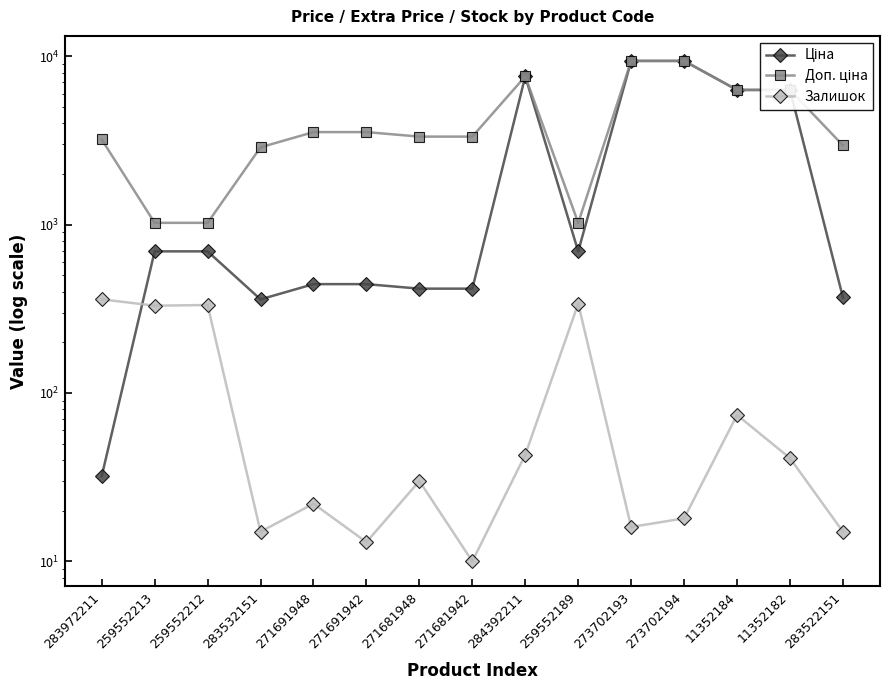

True or false: Залишок and Доп. ціна intersect in this chart.

False